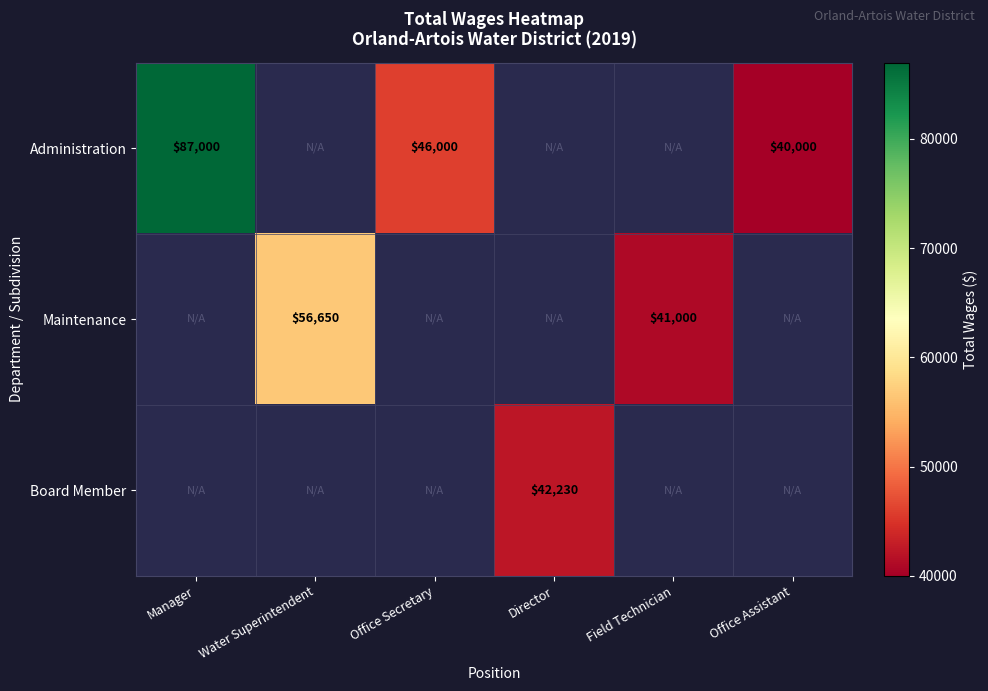

At how many categories does at least one series exceed 84376?

1